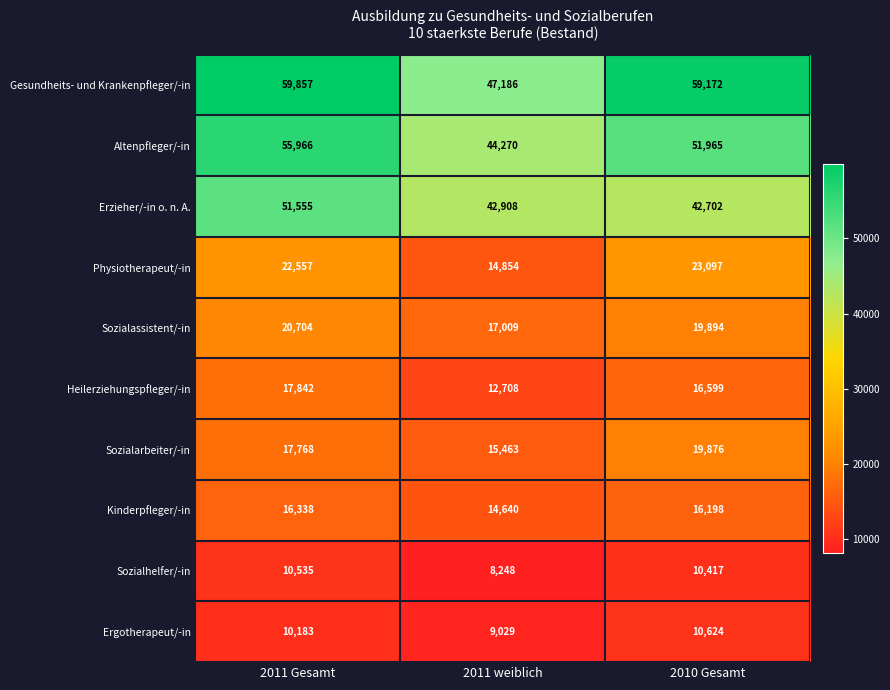

What is the spread (max minus min) of values at 2011 Gesamt?

49674